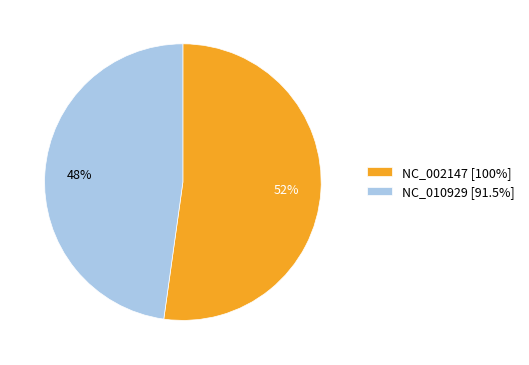

How many segments does this pie chart have?

2